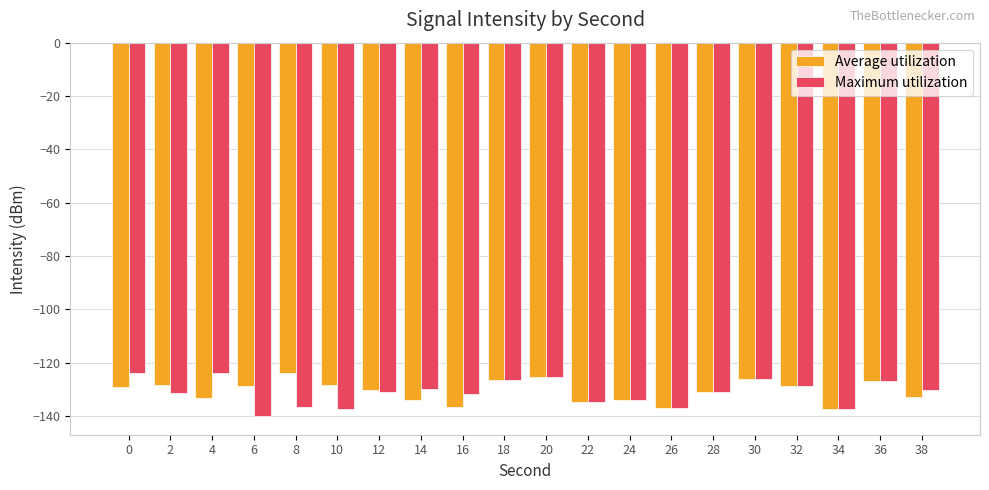

How many data points does each series have?

20